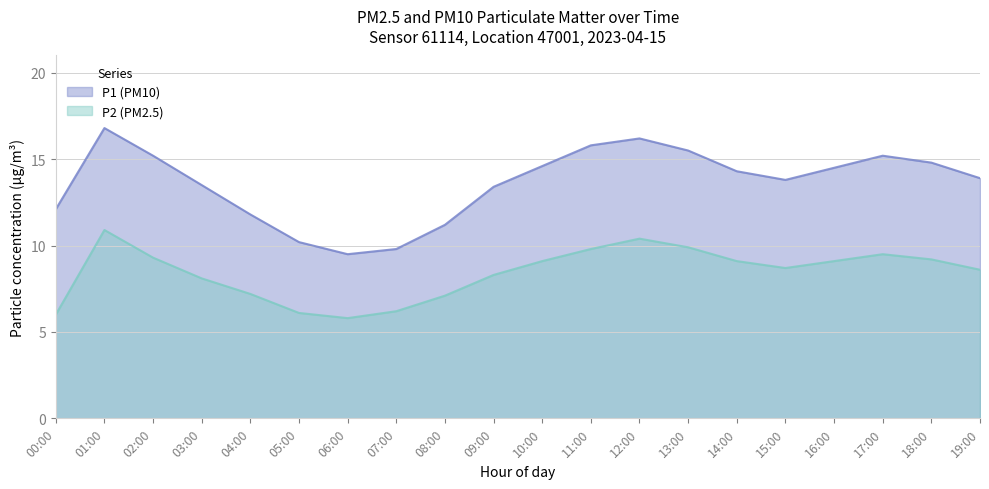

Which series has the largest total across all categories?

P1